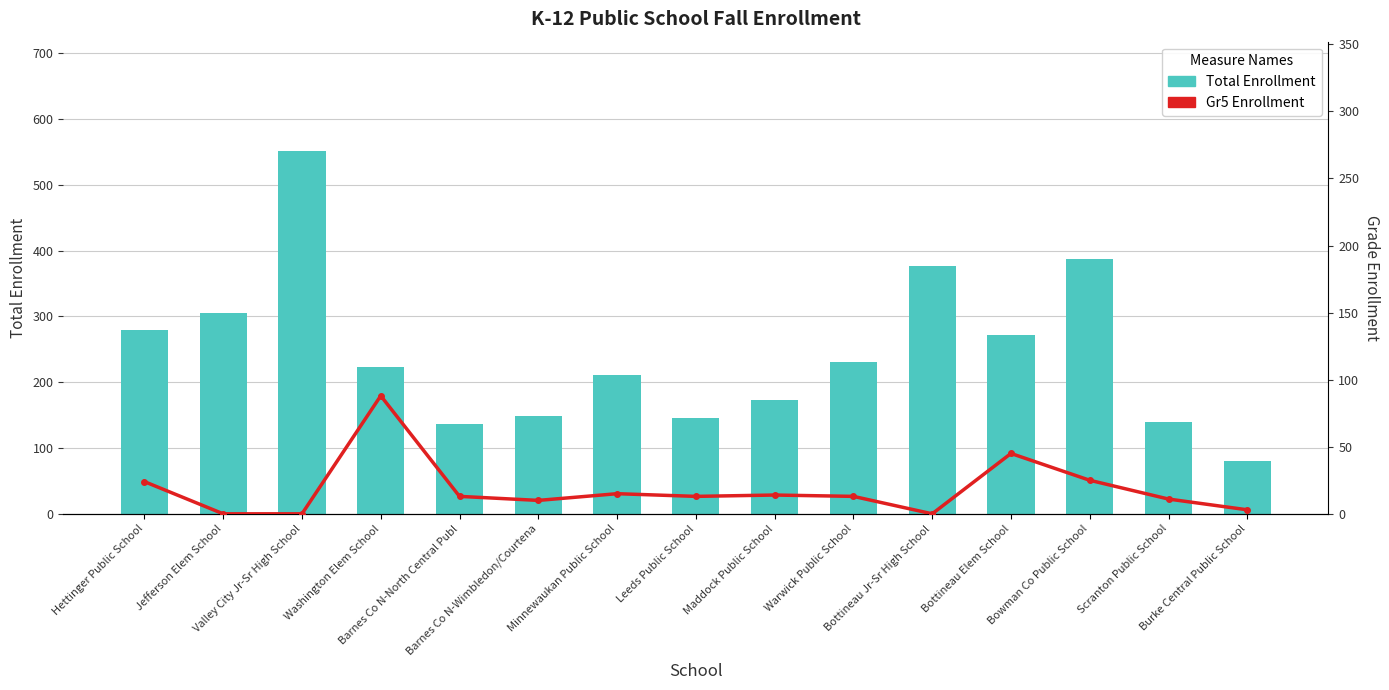

What are all the series names shown in the legend?

Total Enrollment, Gr5 Enrollment